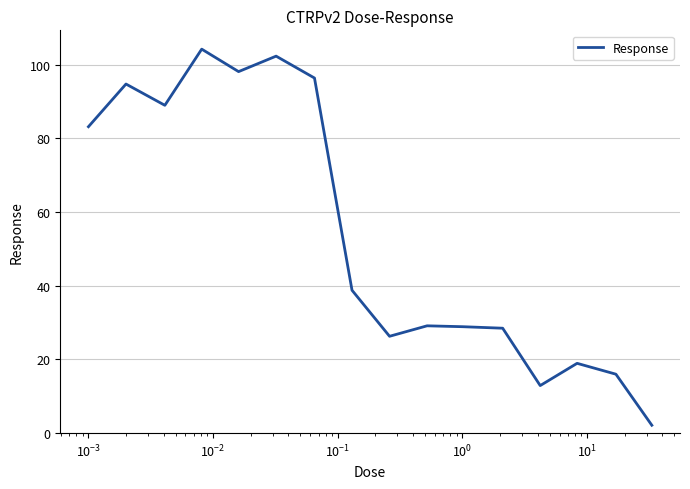

What is the greatest value displayed?

104.2